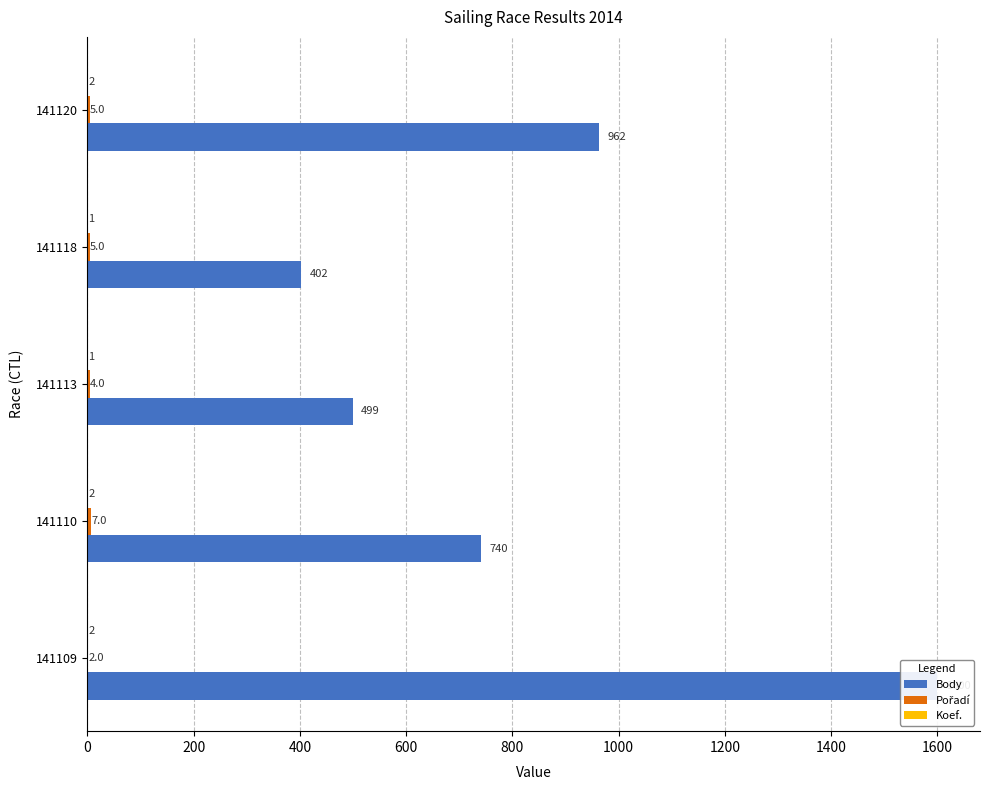

At how many categories does at least one series exceed 1547?

1